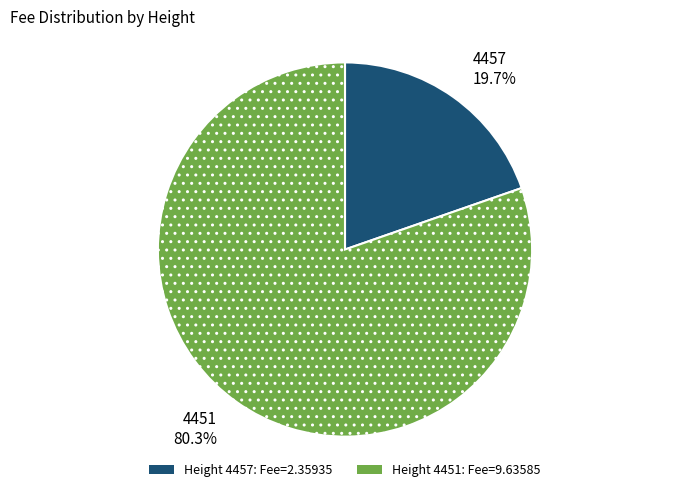

To the nearest percent, what portion does 4451 represent?

80%